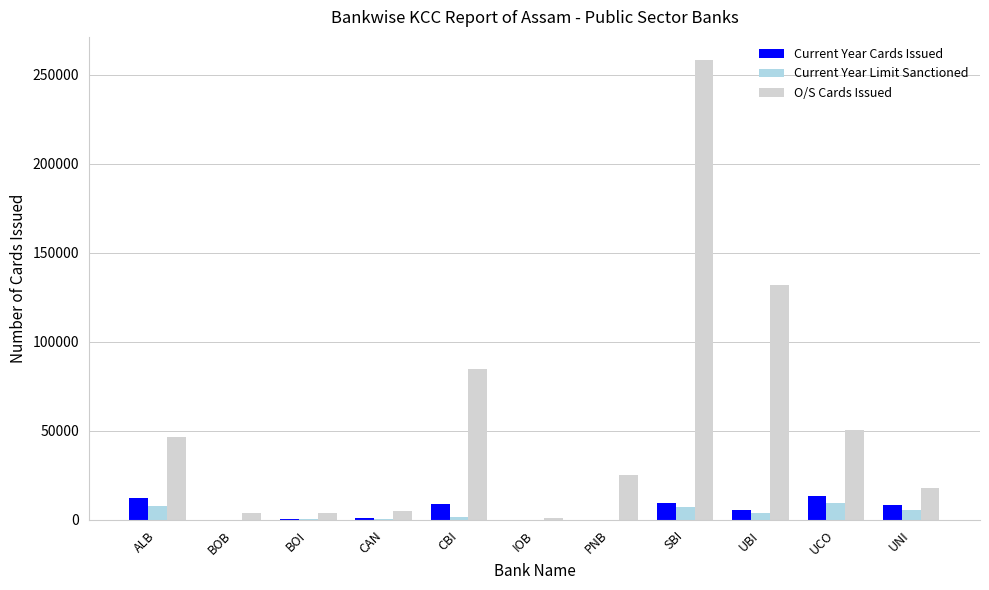

What is the total value across all series at ALB?

66250.0